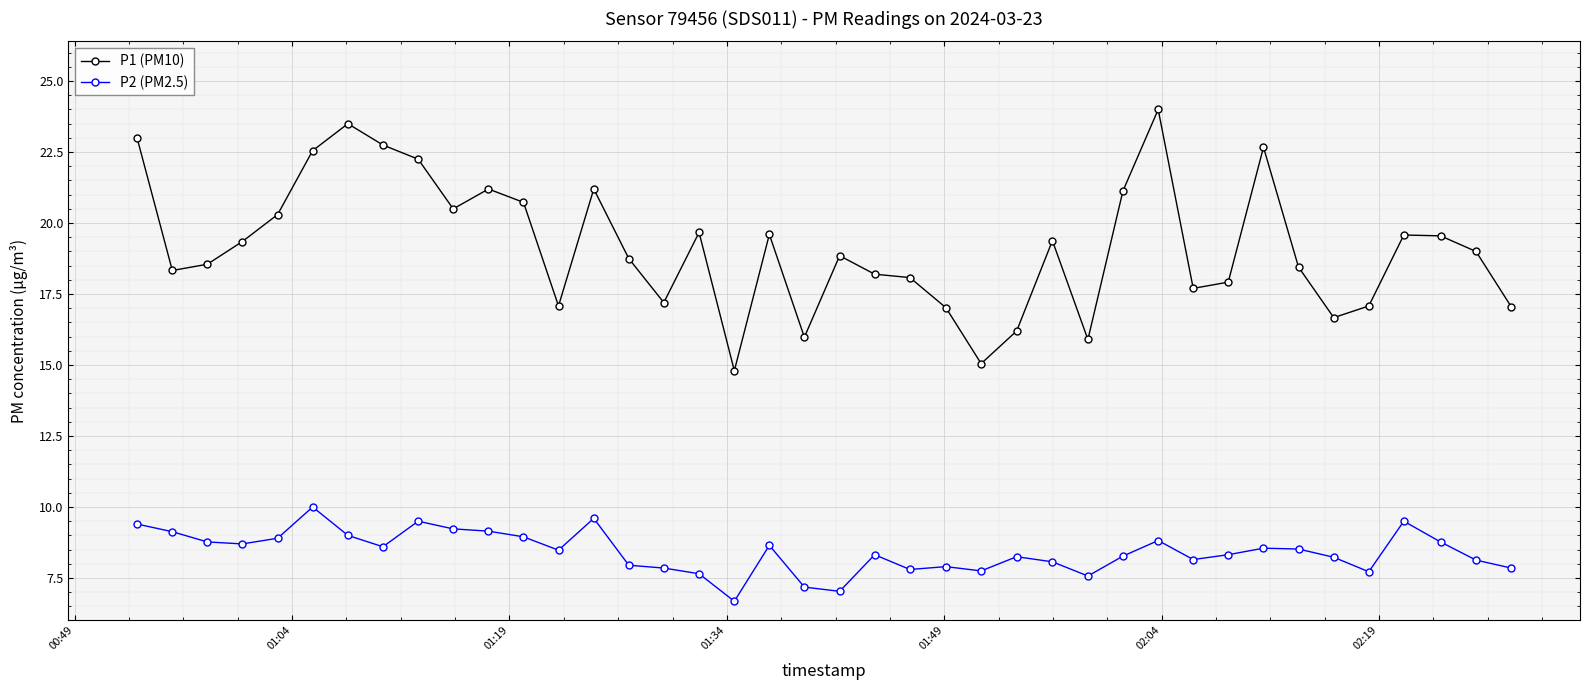

Rank the series by their average value, from highest to lowest.

P1 (PM10), P2 (PM2.5)